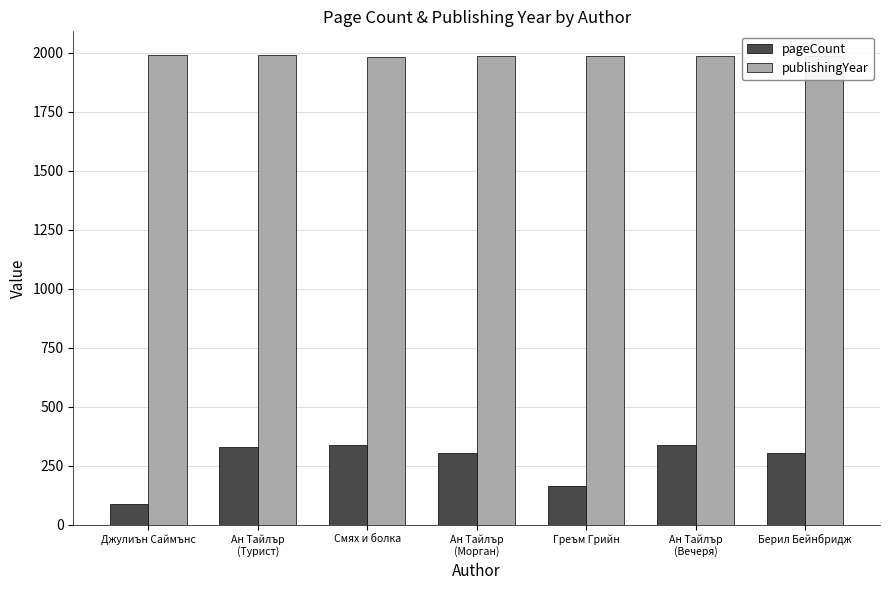

What is the label of the 5th bar from the left?

Греъм Грийн